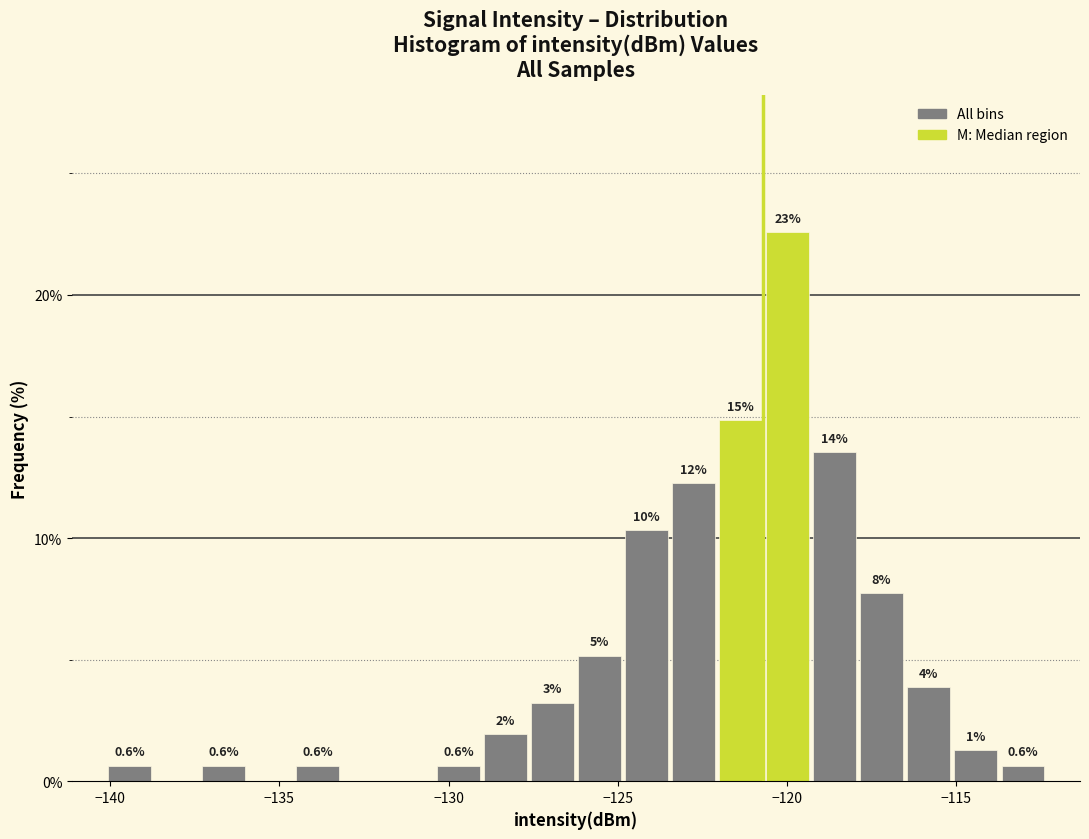

Around what value on the x-axis is the tallest bar? Give the approximate position of its centre, as read against the axis.

-120.0